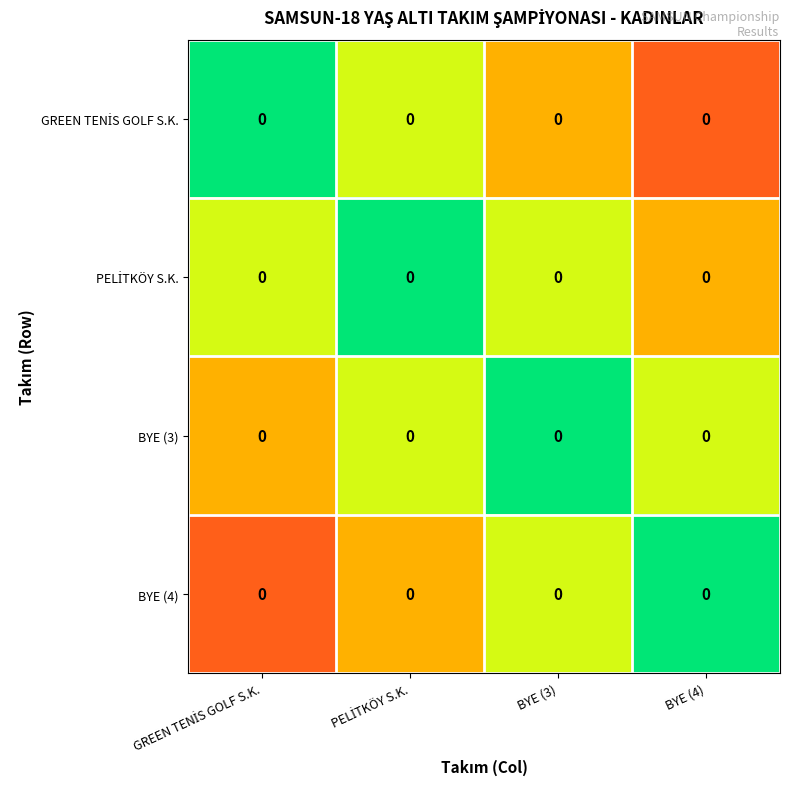

Is the value of BYE (4) at PELİTKÖY S.K. greater than the value of PELİTKÖY S.K. at BYE (4)?

No